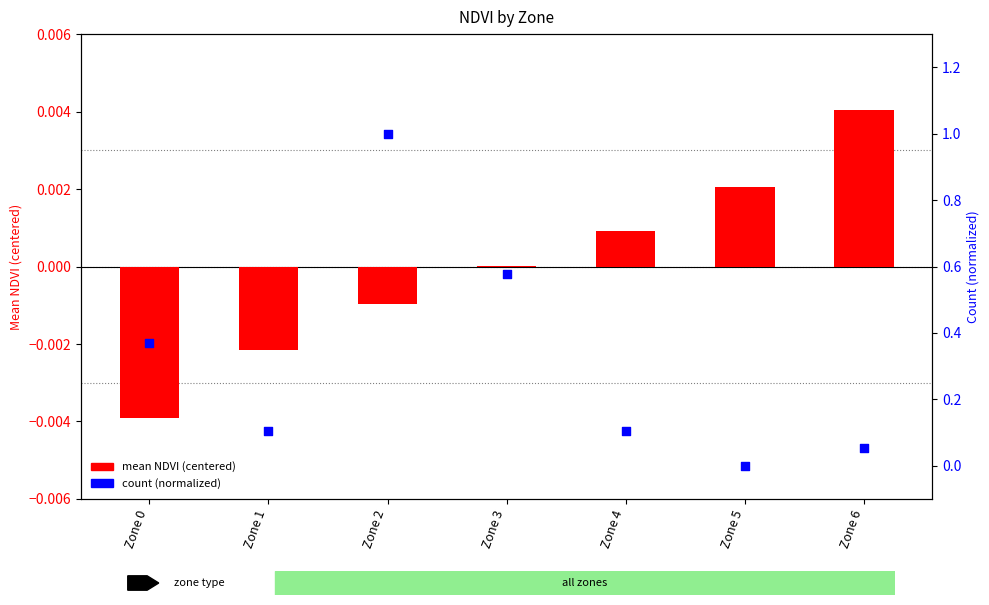

Which series contains the lowest Y value?

mean NDVI (centered)